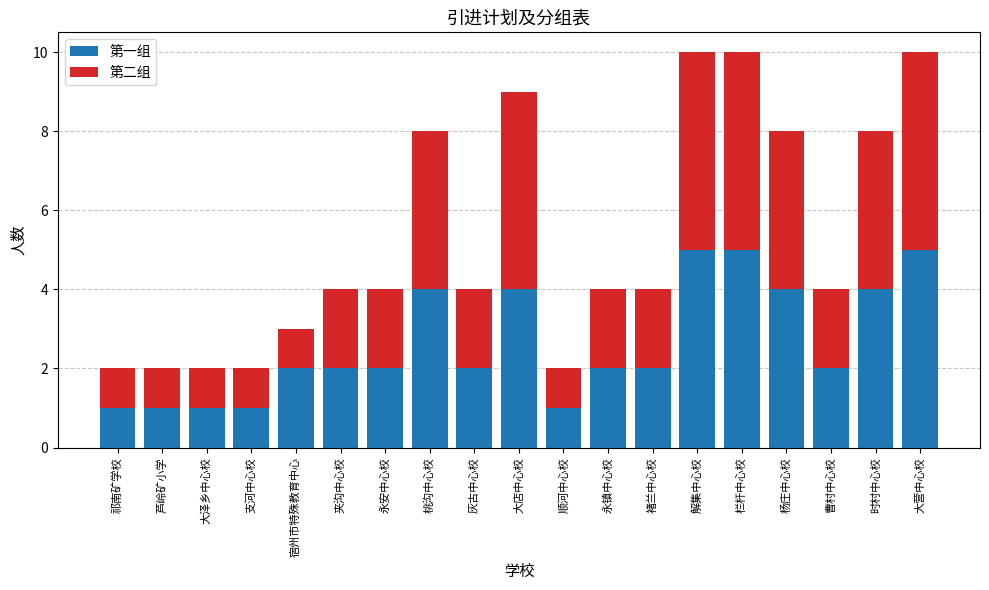

What is the total value across all series at 大营中心校?

10